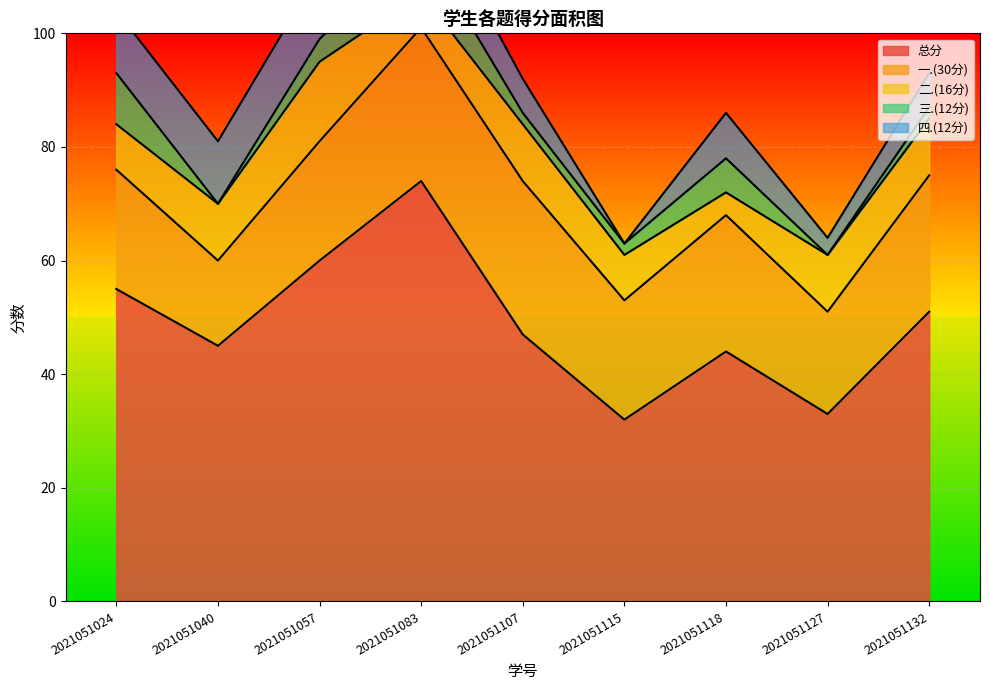

True or false: 二.(16分) and 一.(30分) intersect in this chart.

False